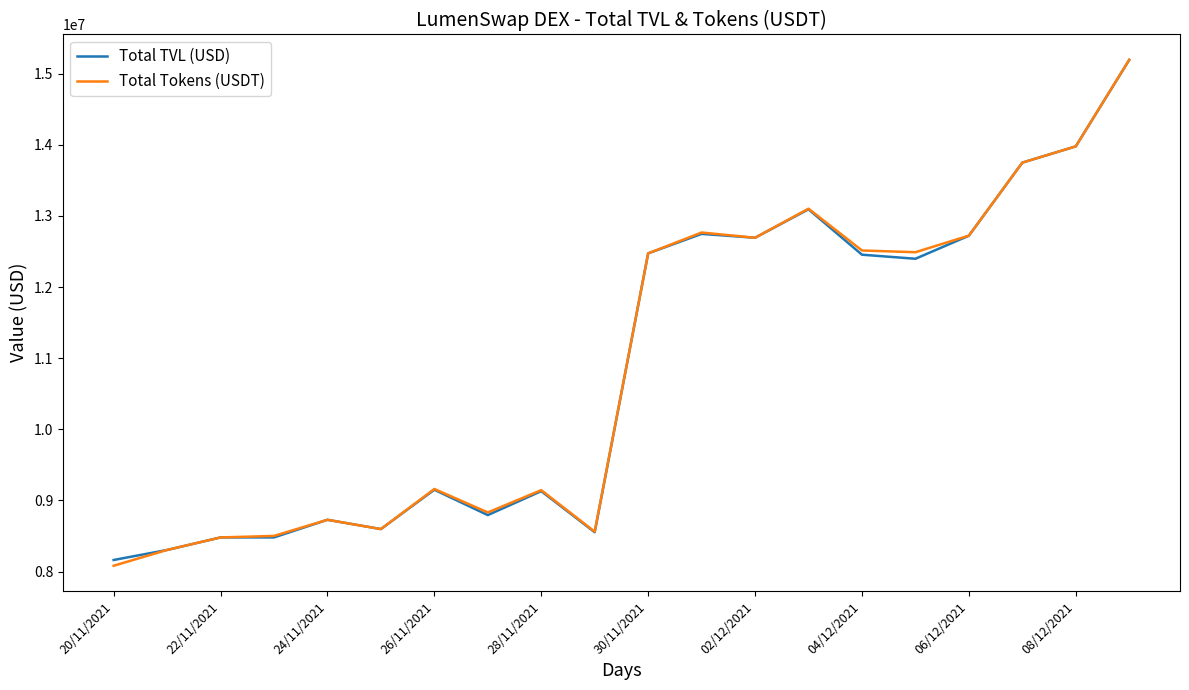

What is the minimum value shown in the chart?

8081210.0